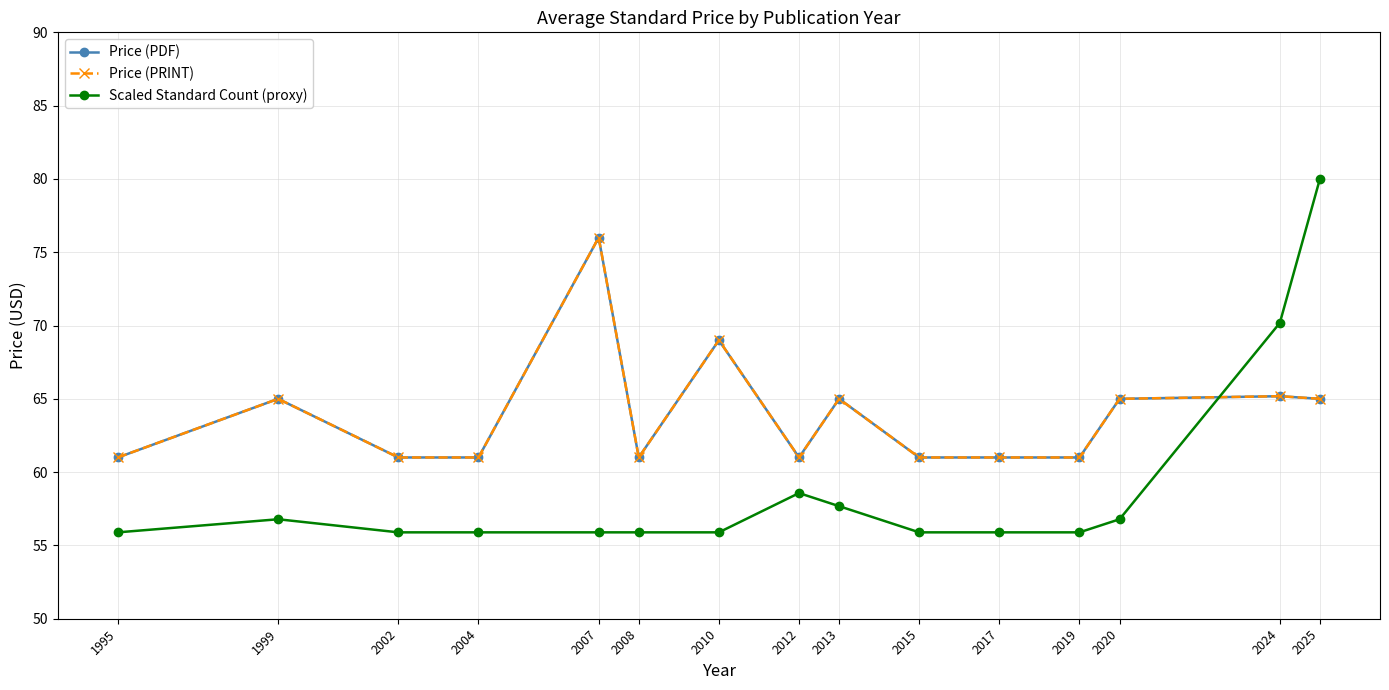

At which category does Price (PRINT) reach its first local valley?

2008